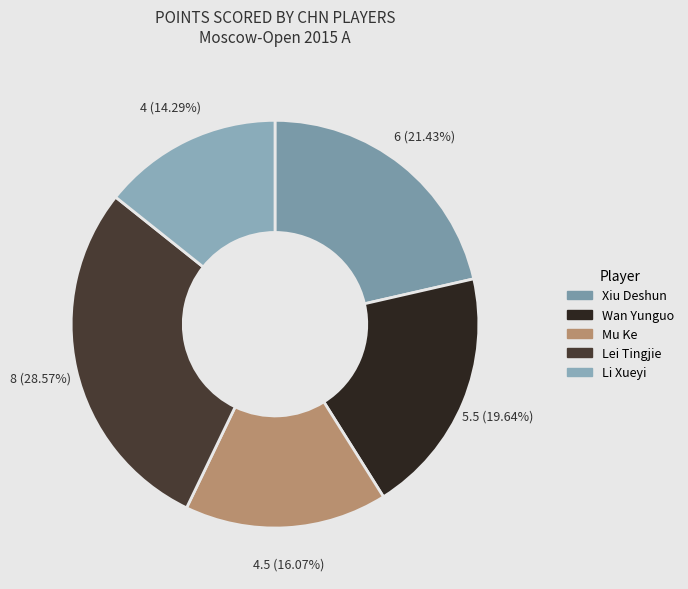

What is the smallest slice in the pie chart?

Li Xueyi